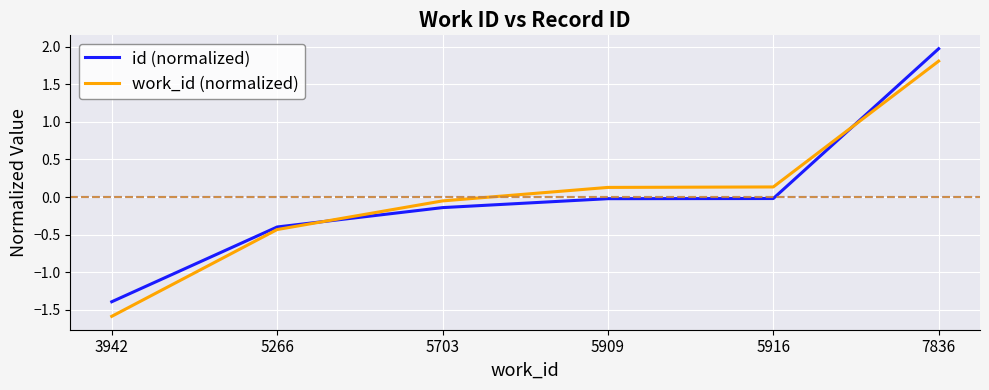

At how many categories does at least one series exceed 0?

3